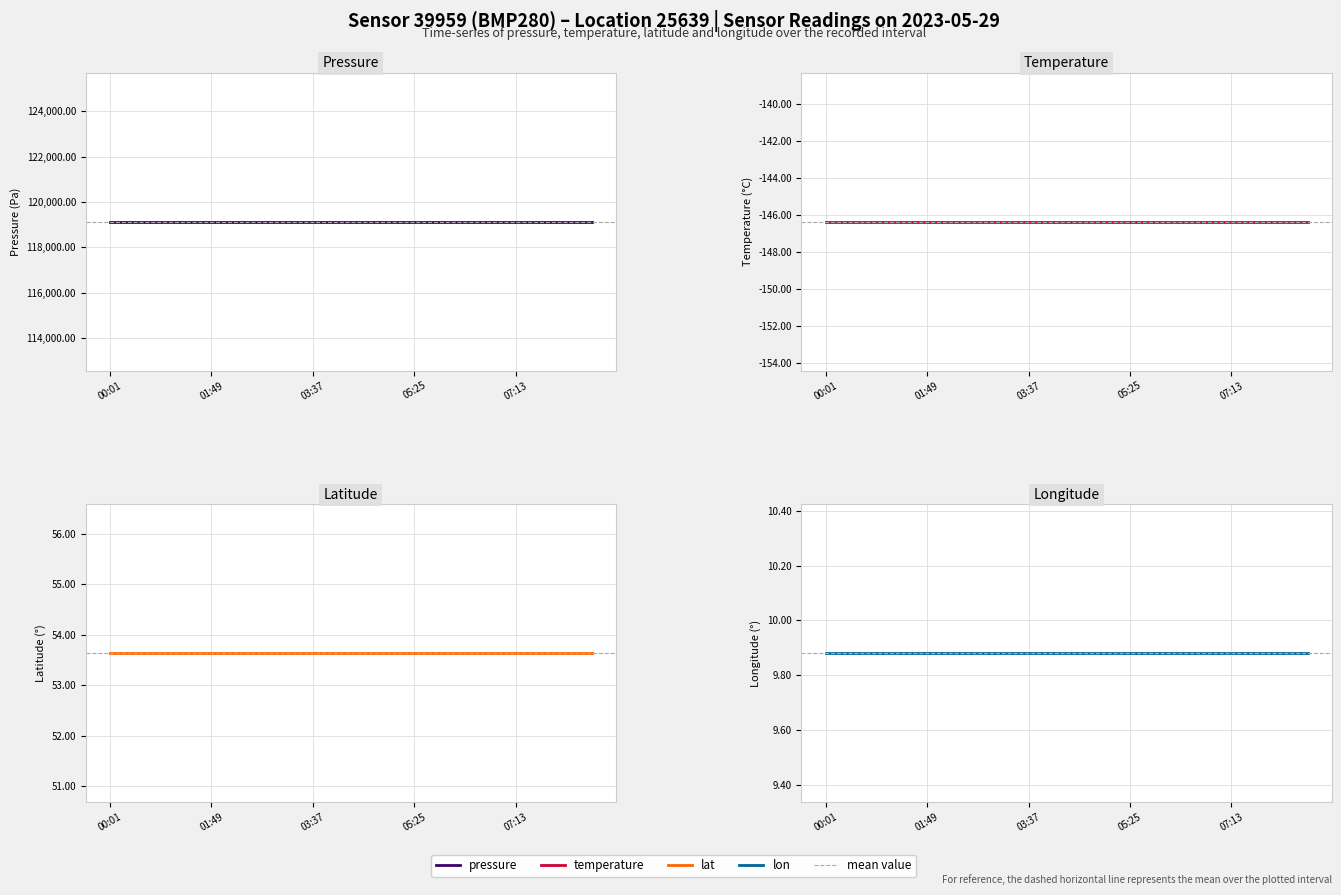

How many data points does each series have?

20